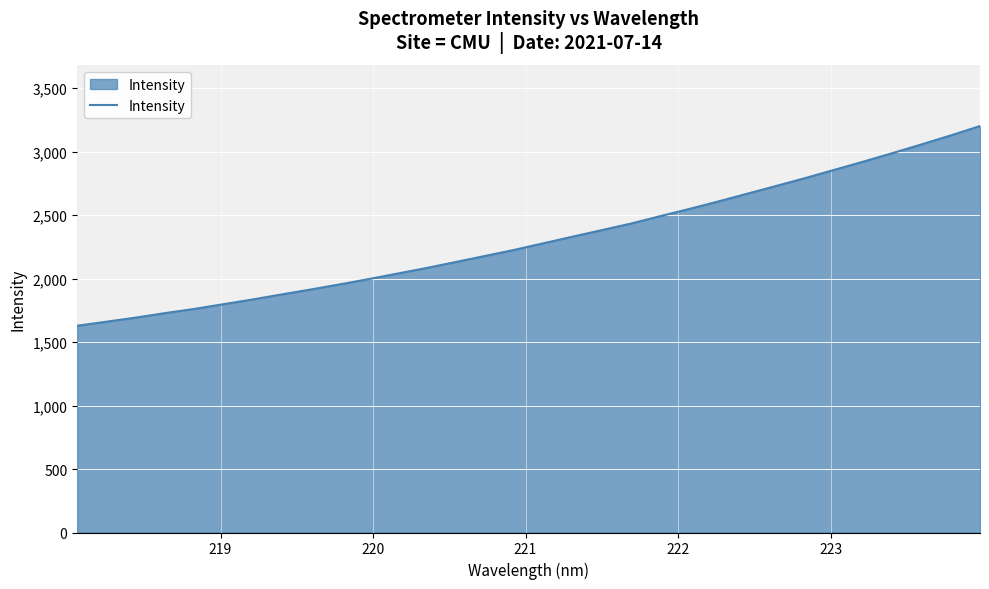

What is the maximum value shown in the chart?

3201.2